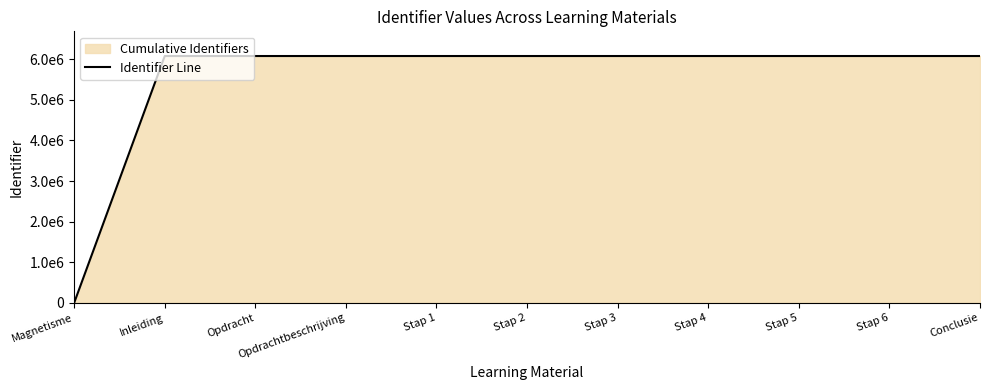

Which has a higher value, Stap 6 or Opdrachtbeschrijving?

Stap 6